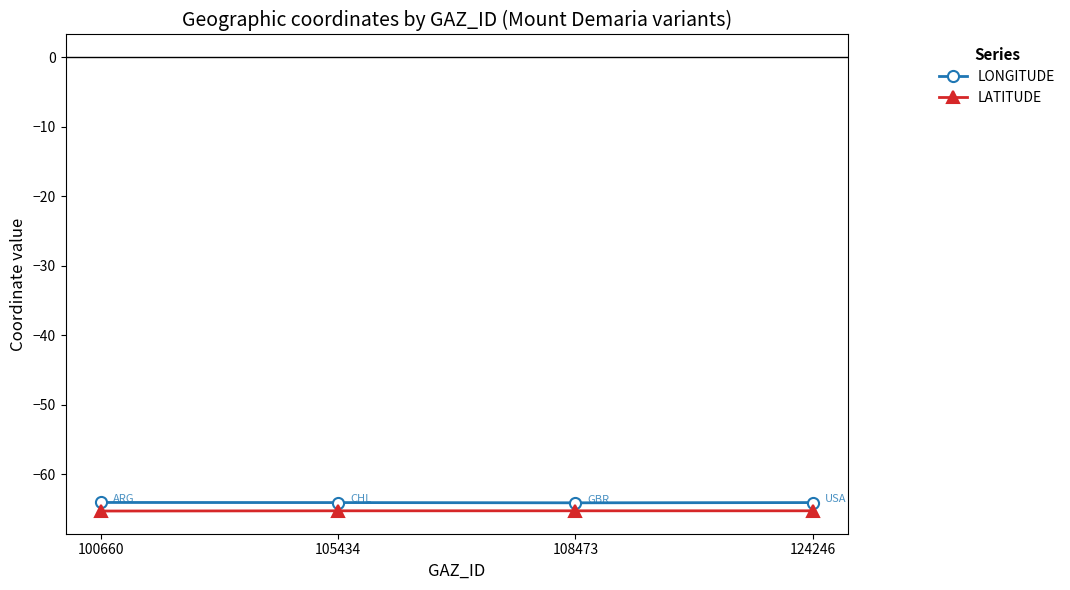

True or false: LATITUDE has a value of -26.6 at 105434.

False